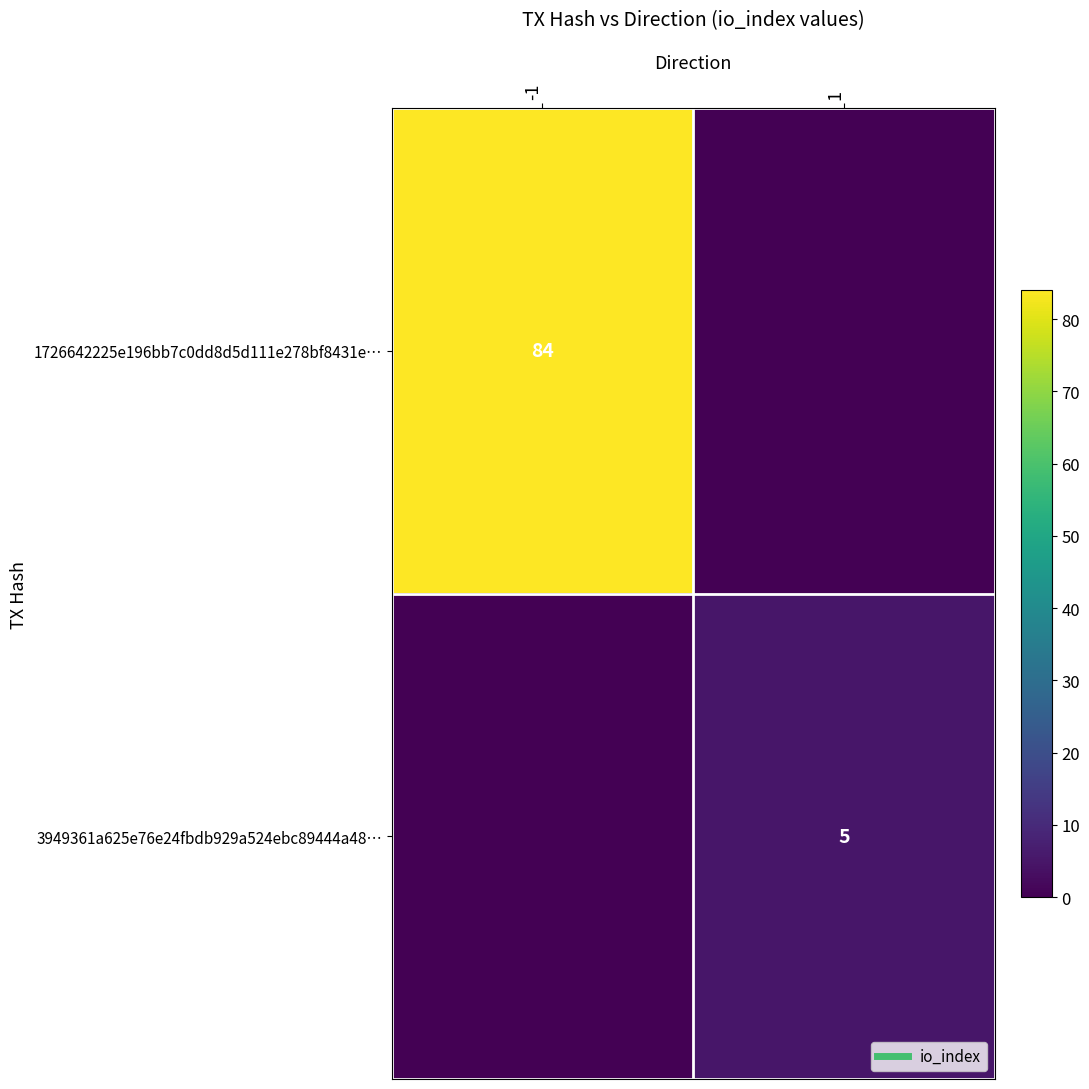

What is the average value of the 3949361a625e76e24fbdb929a524ebc89444a48… series?

2